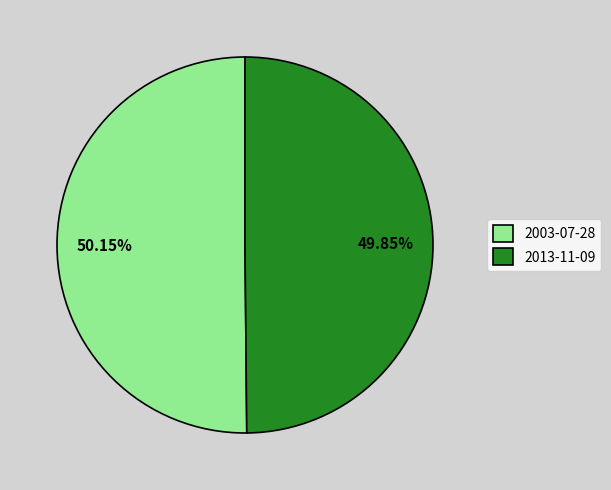

Count the number of slices in the pie.

2